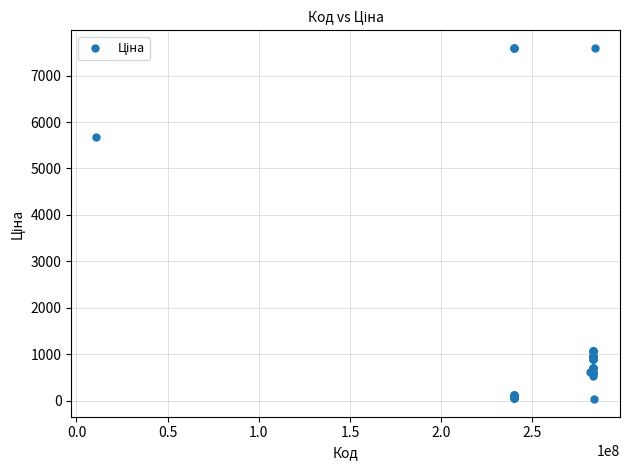

What Y value in the scatter plot is closest to 3814?

5673.8